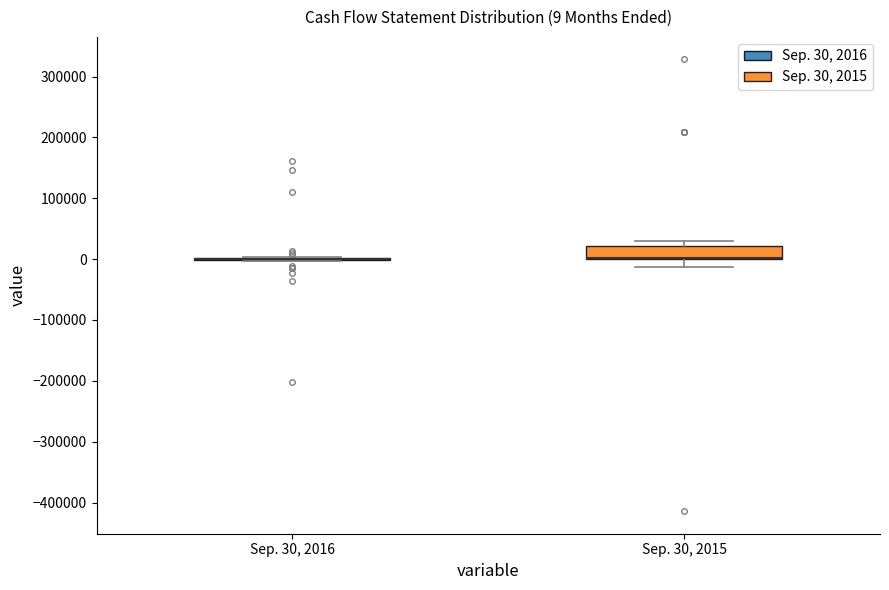

Comparing the boxes themselves (not the whiskers), which one is the tallest?

Sep. 30, 2015